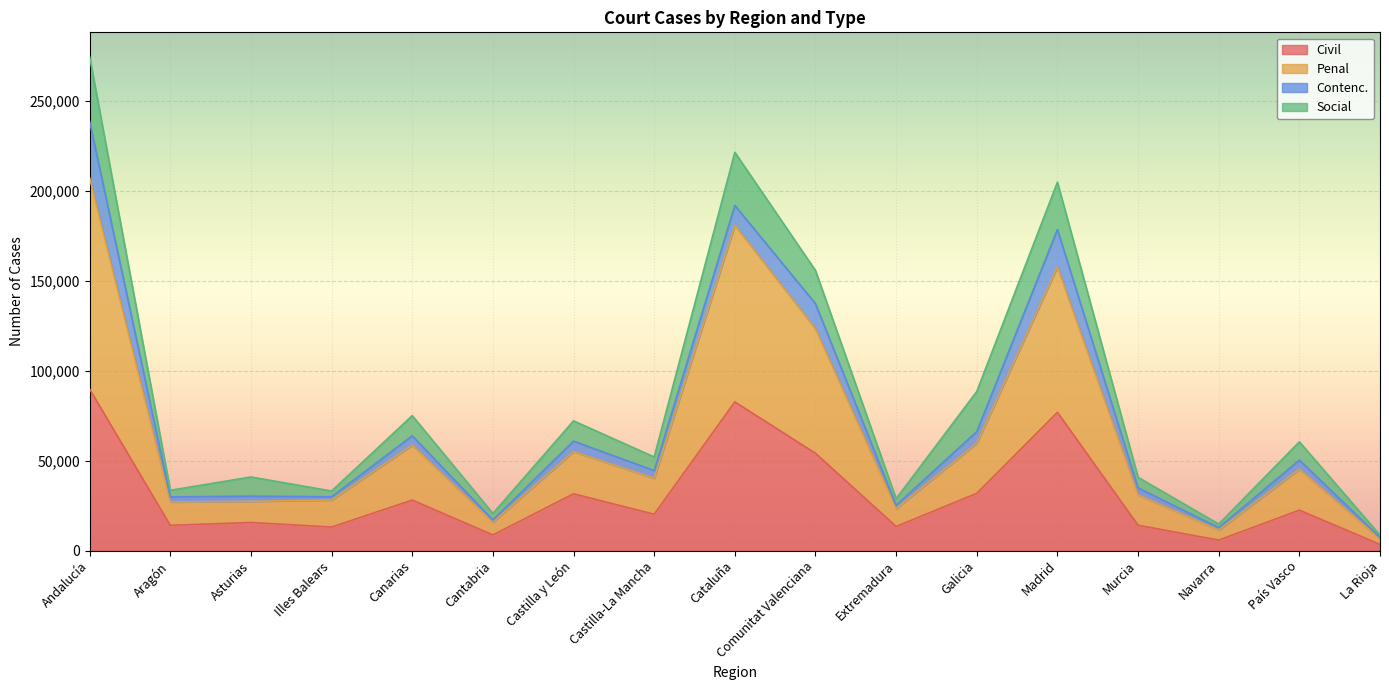

What is the label of the 8th point from the right?

Comunitat Valenciana